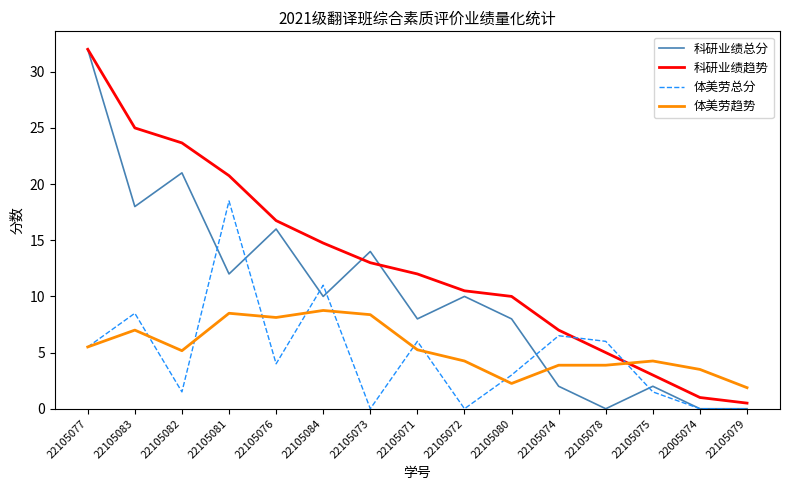

Is the value of 科研业绩总分 at 22105072 greater than the value of 体美劳趋势 at 22105076?

Yes